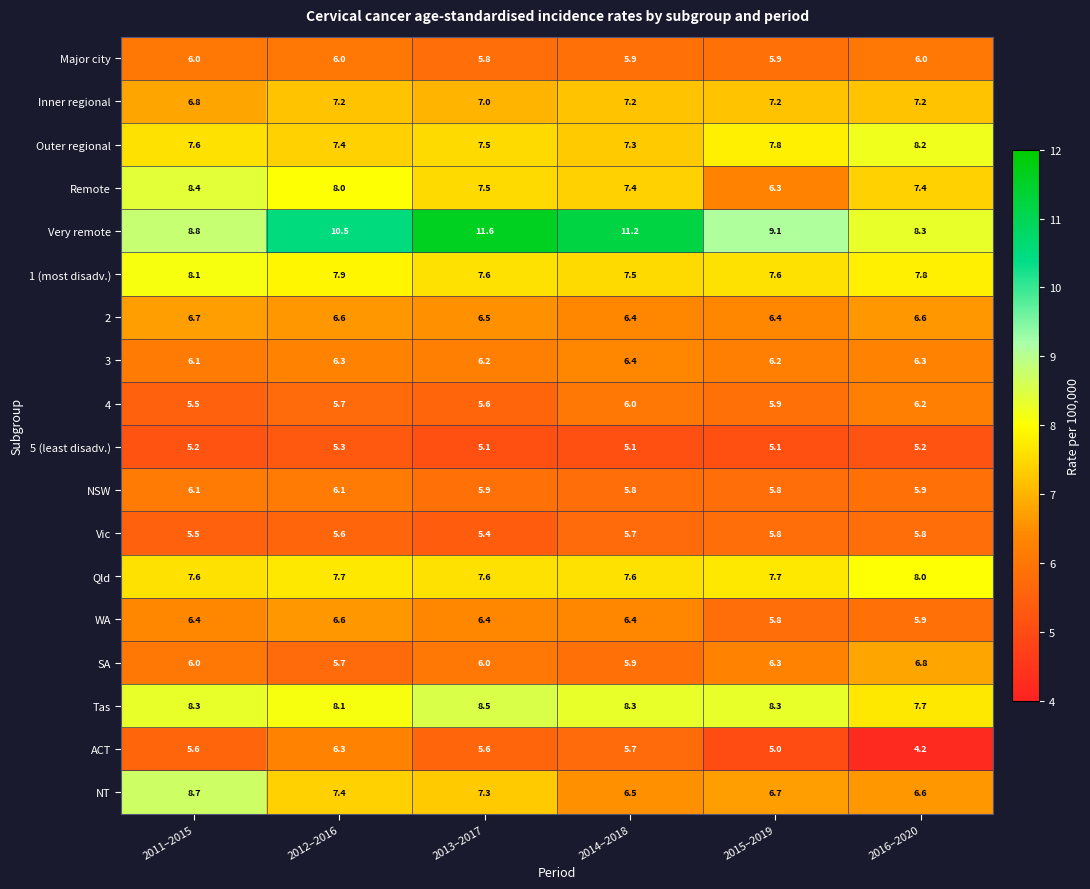

How many data points does each series have?

6